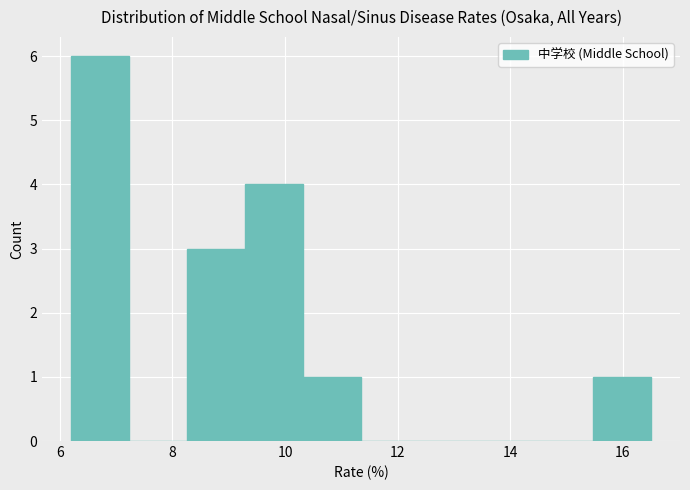

Reading left to right, list every bar in this chart as the range it spans on the x-axis followed by its height. Neither the bar edges nor the heights are printed on the chart, so give them approximately, as read against the axes.

6.2 to 7.2: 6
7.2 to 8.2: 0
8.2 to 9.2: 3
9.2 to 10.4: 4
10.4 to 11.4: 1
11.4 to 12.4: 0
12.4 to 13.4: 0
13.4 to 14.4: 0
14.4 to 15.4: 0
15.4 to 16.6: 1